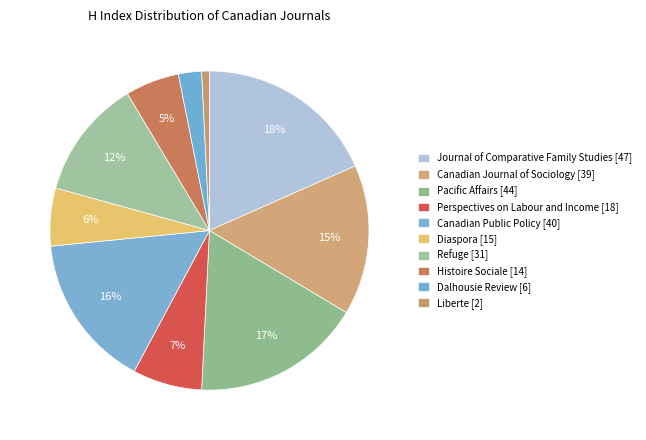

What is the change in value from Pacific Affairs [44] to Histoire Sociale [14]?

-30